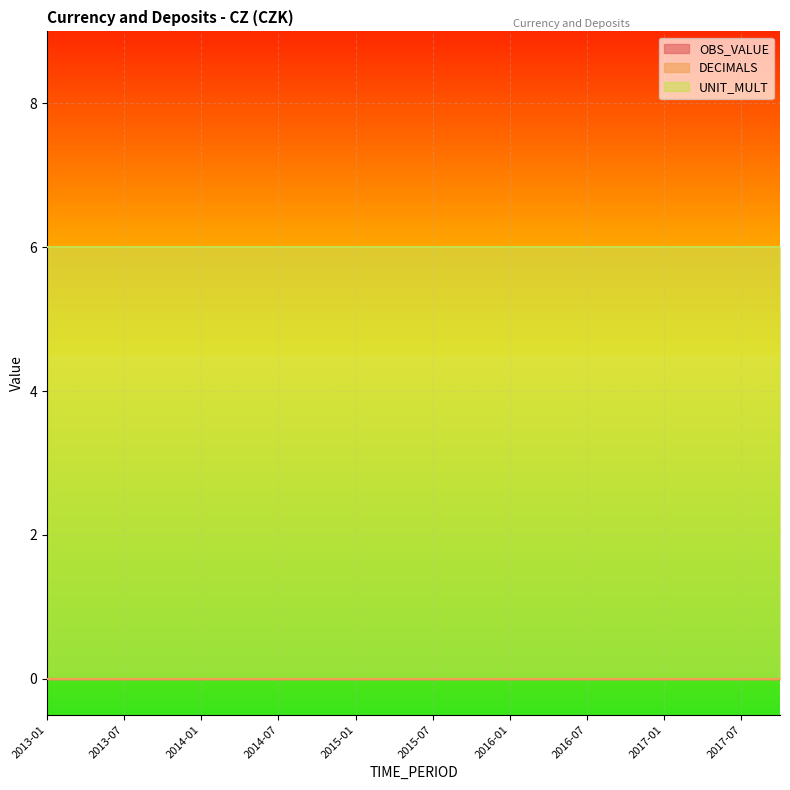

True or false: DECIMALS and OBS_VALUE intersect in this chart.

False